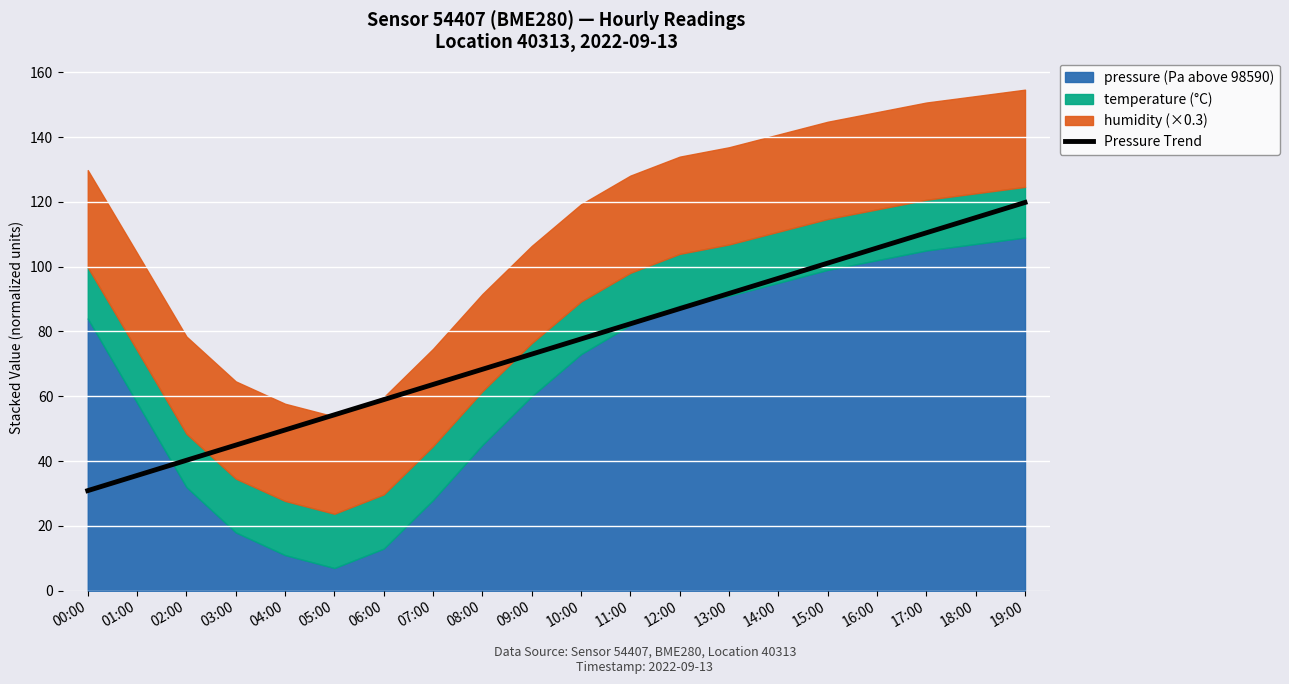

What is the difference between the maximum and minimum values?

88.9